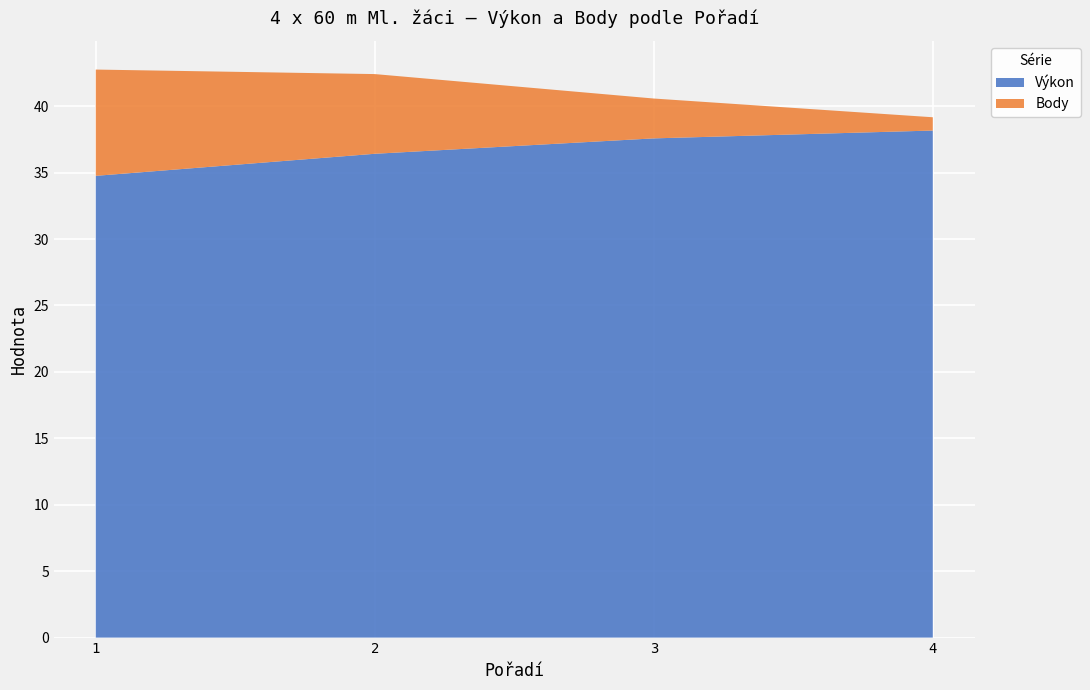

Reading right to left, extract all data points from this chart.

Výkon: 4=38.2	3=37.6	2=36.4	1=34.8
Body: 4=1.0	3=3.0	2=6.0	1=8.0